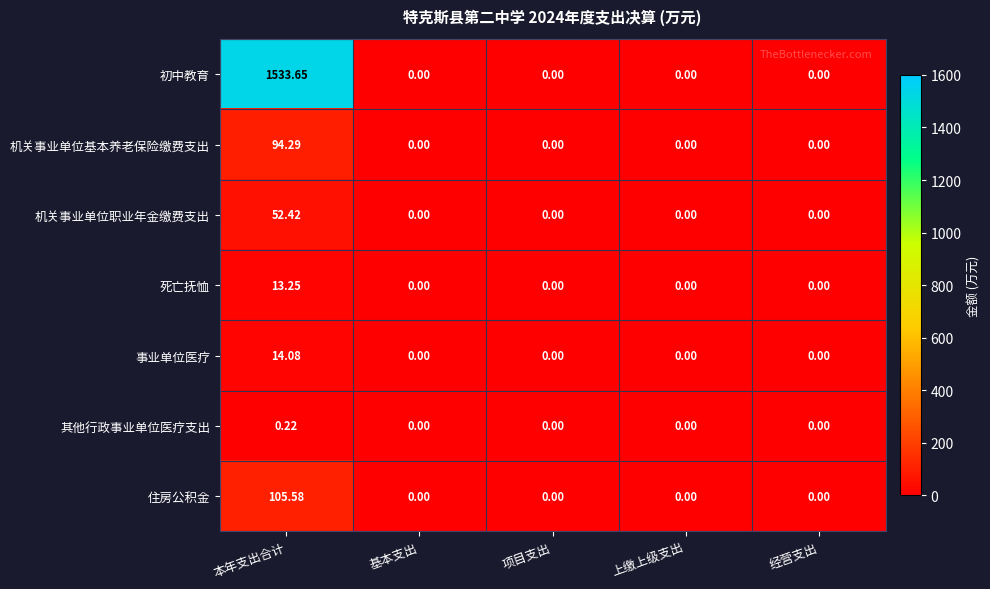

Which category has the highest value in the 机关事业单位基本养老保险缴费支出 series?

本年支出合计